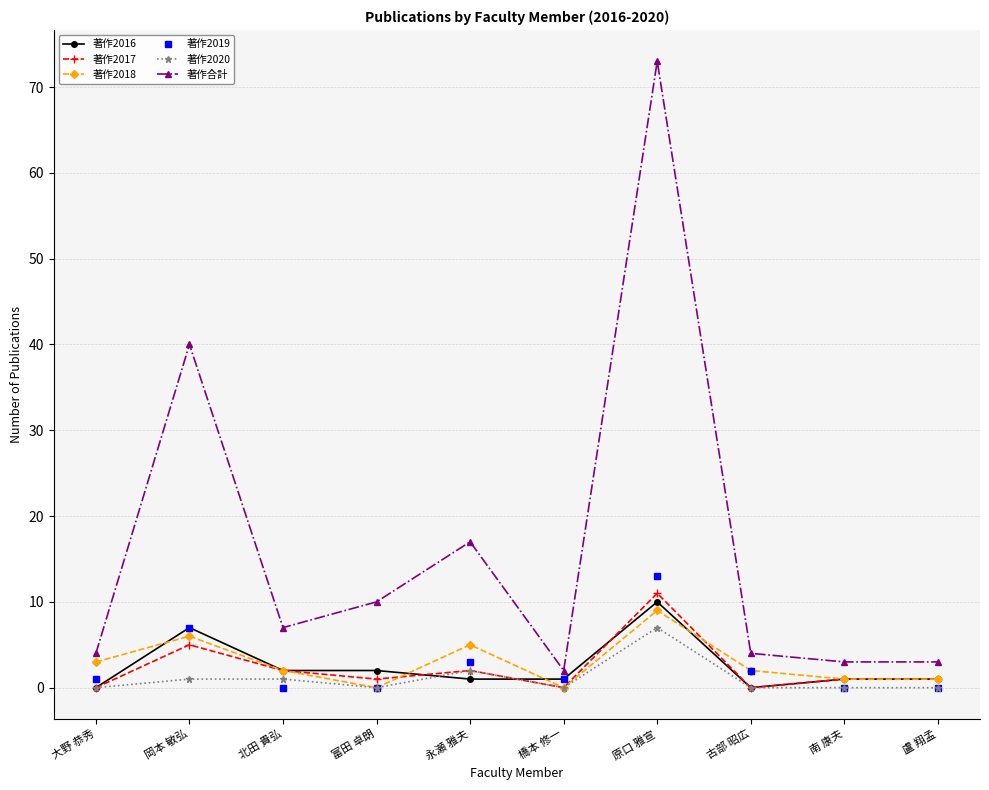

Where is the first local minimum for 著作2018?

富田 卓朗